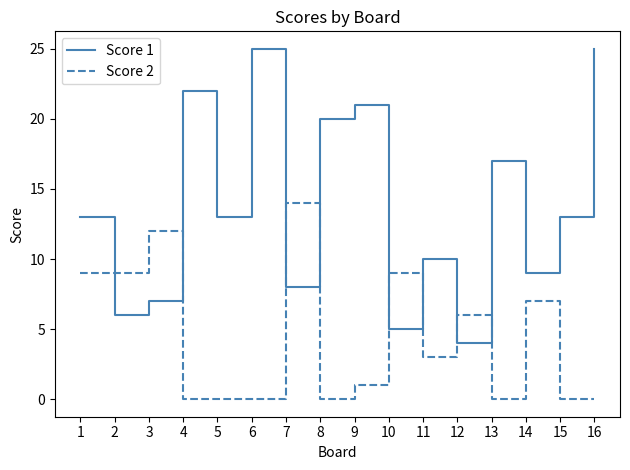

Rank the series by their maximum value, from lowest to highest.

Score 2, Score 1